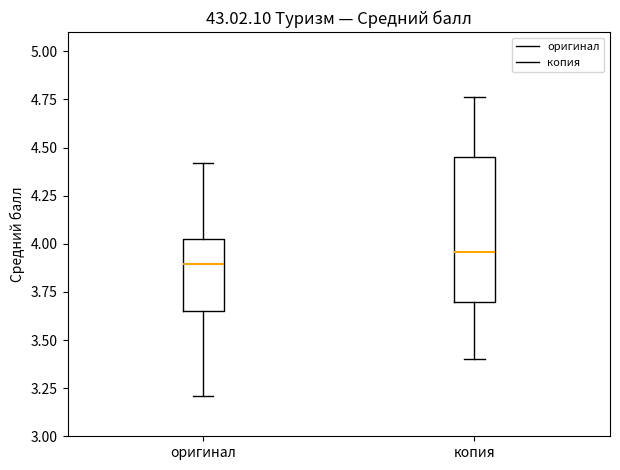

Where does the upper whisker of the box for копия end on the y-axis? The values are not printed on the chart, so give them approximately, as read against the axis.

4.75